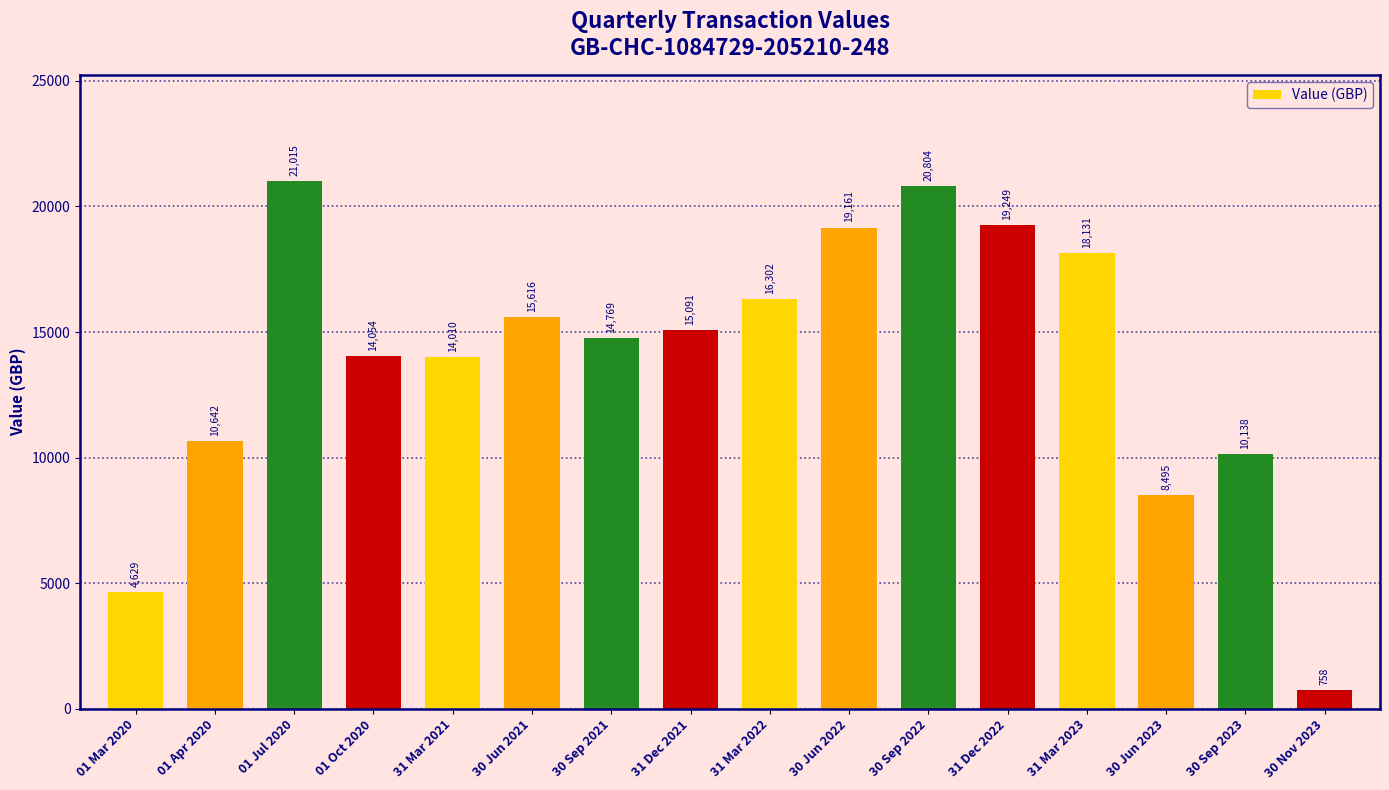

List the labels in order of value, smallest first.

30 Nov 2023, 01 Mar 2020, 30 Jun 2023, 30 Sep 2023, 01 Apr 2020, 31 Mar 2021, 01 Oct 2020, 30 Sep 2021, 31 Dec 2021, 30 Jun 2021, 31 Mar 2022, 31 Mar 2023, 30 Jun 2022, 31 Dec 2022, 30 Sep 2022, 01 Jul 2020